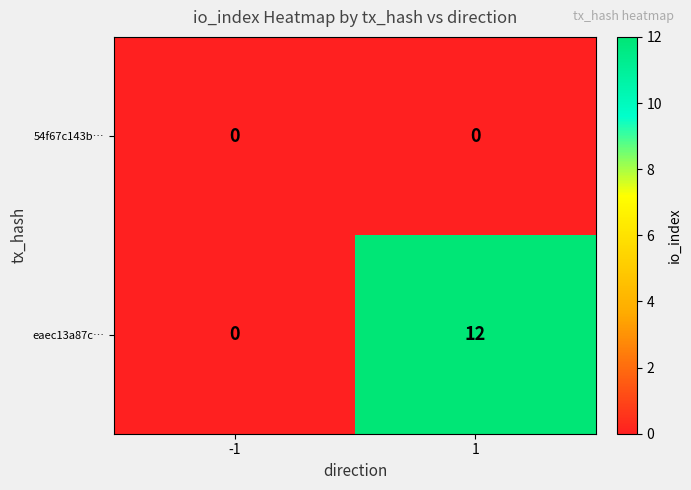

What is the total value across all series at 1?

12